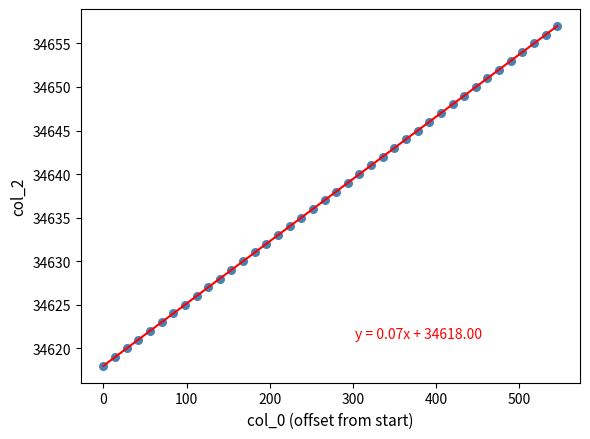

What is the range of Y values (max minus min)?

39